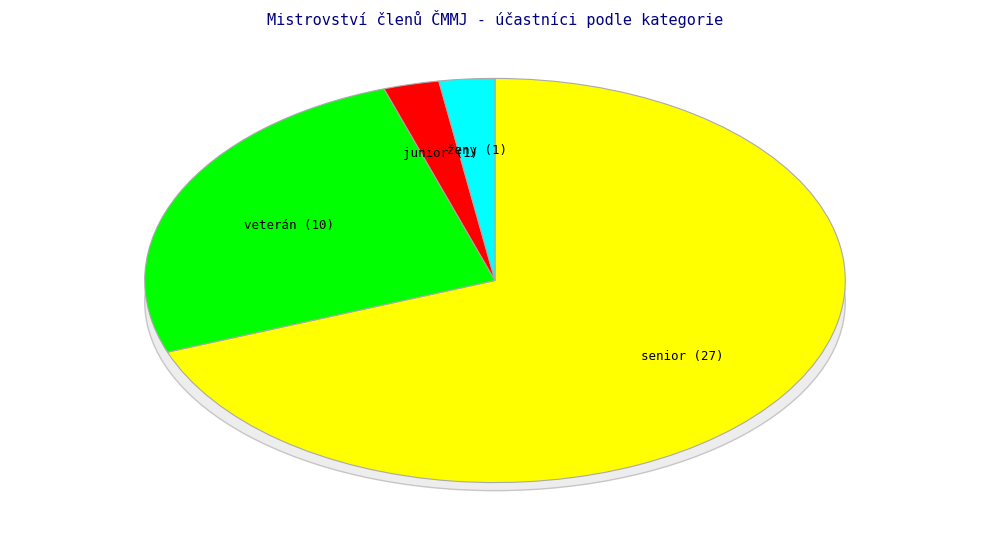

How many segments does this pie chart have?

4